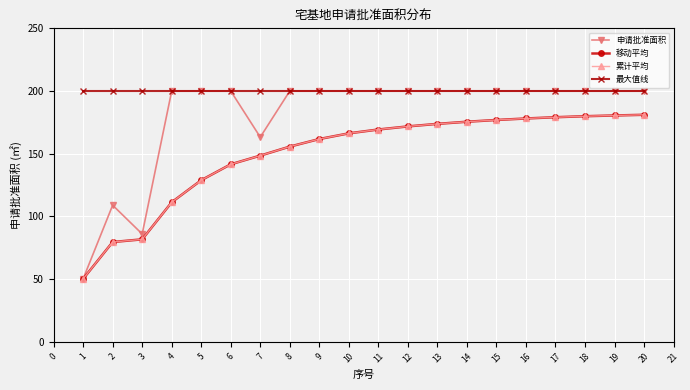

What is the difference between the highest and lowest values at 14?

24.5